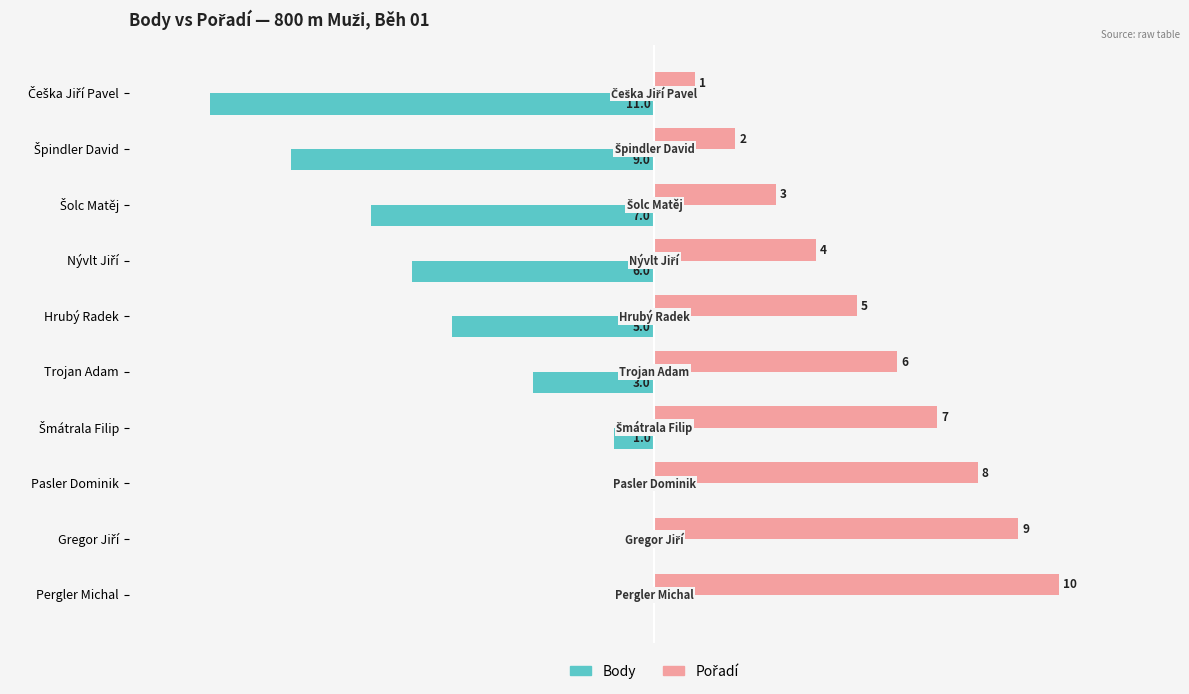

At which label is Body closest to -5?

Hrubý Radek